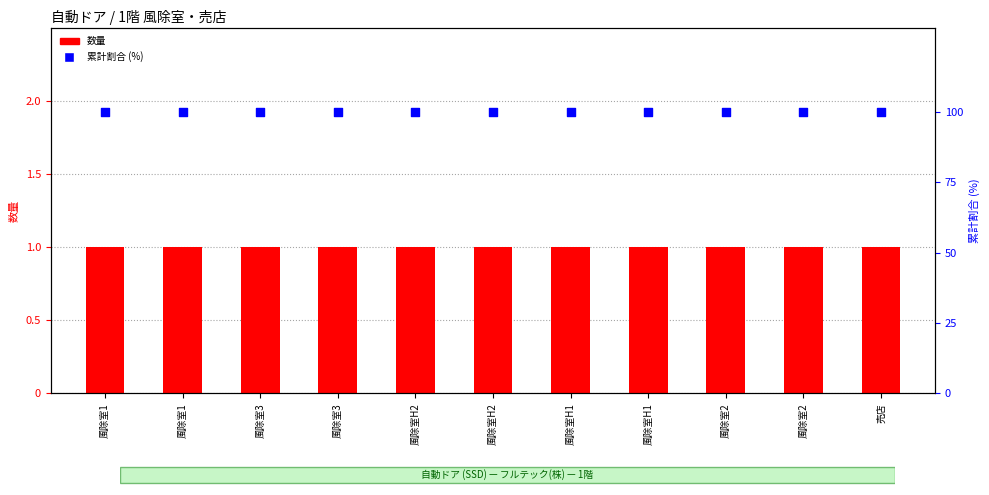

Which series contains the highest Y value?

累計割合